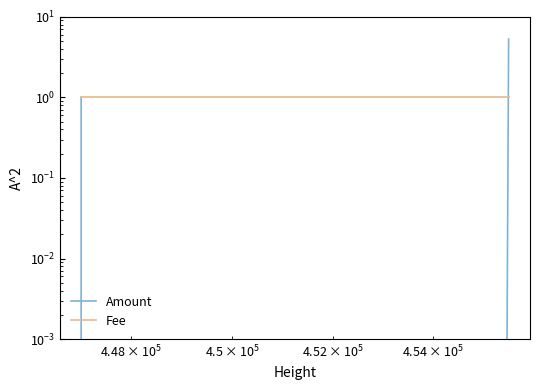

How many lines are shown in the chart?

2